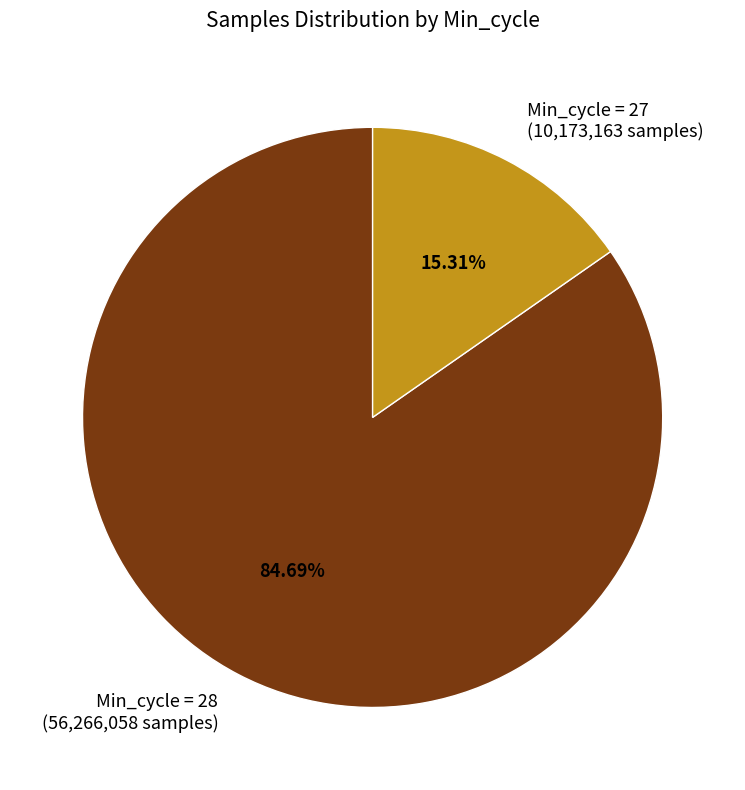

What is the majority slice?

Min_cycle = 28 (56,266,058 samples)